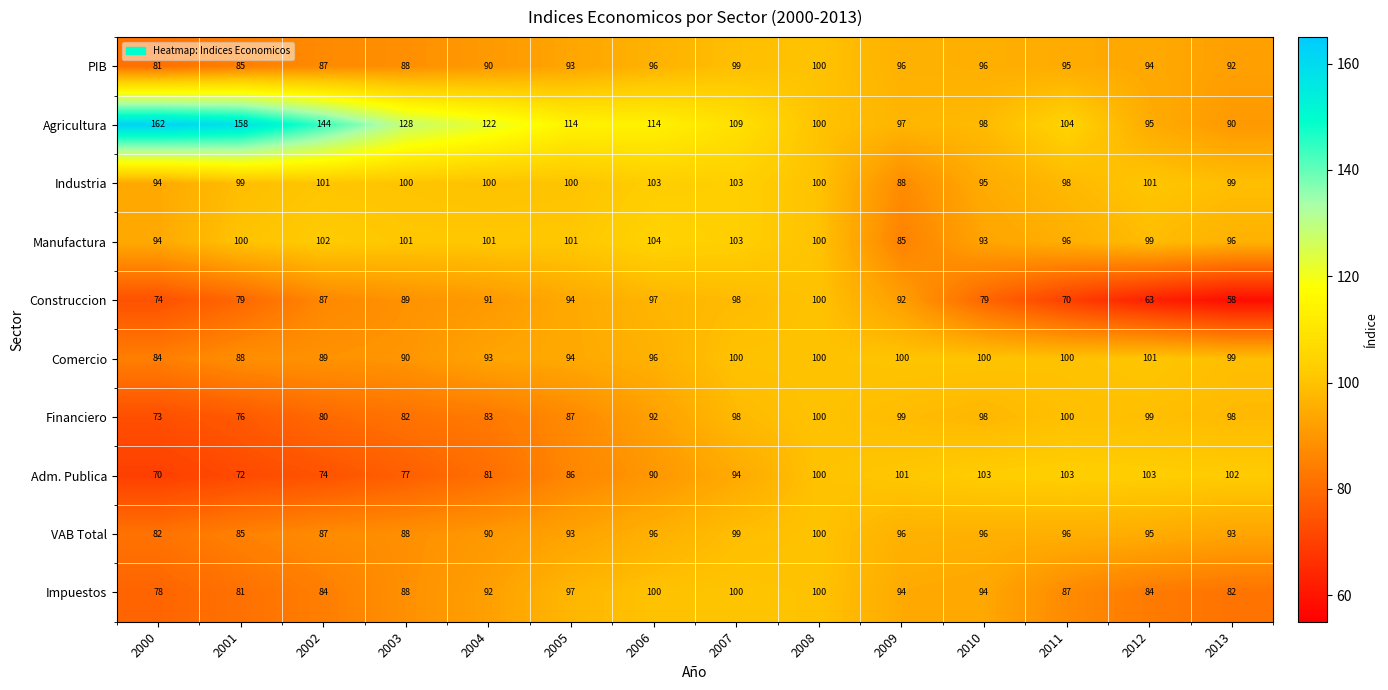

Read the Industria value at 2000.

94